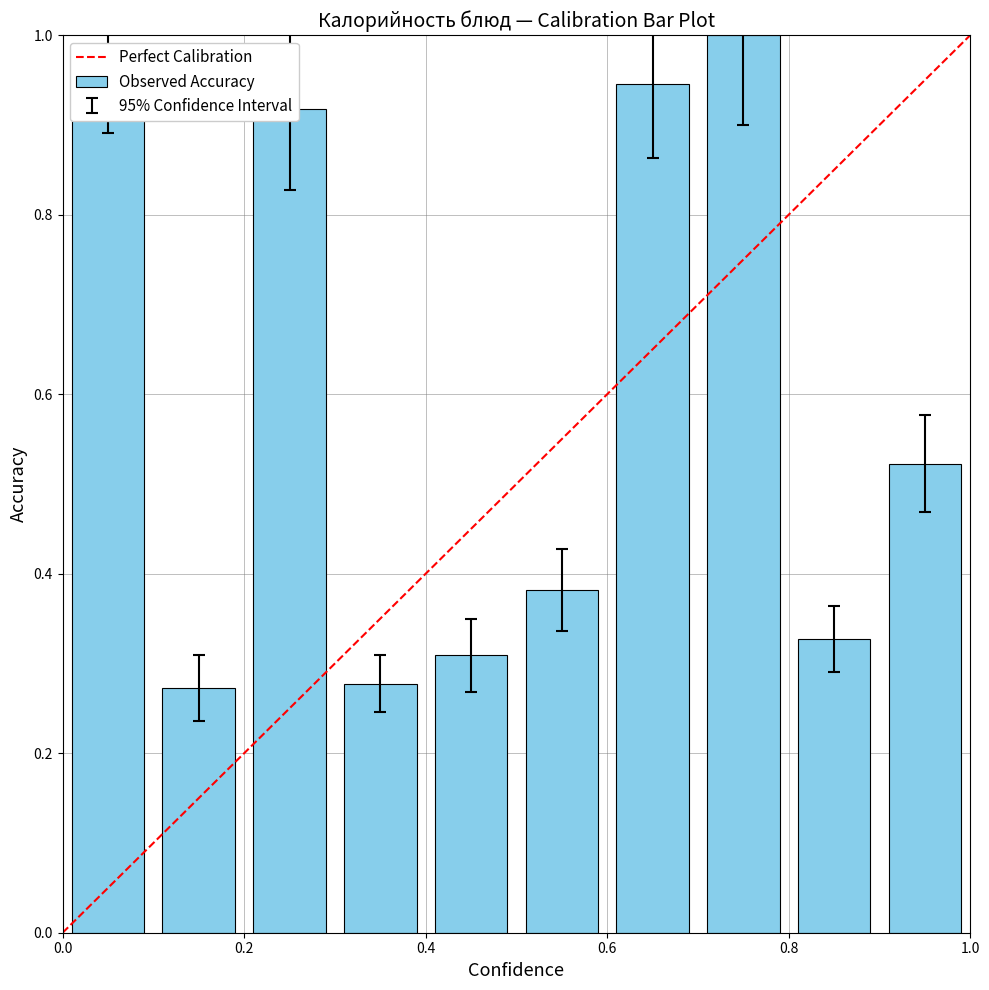

What is the difference between the maximum and second lowest values?

0.7